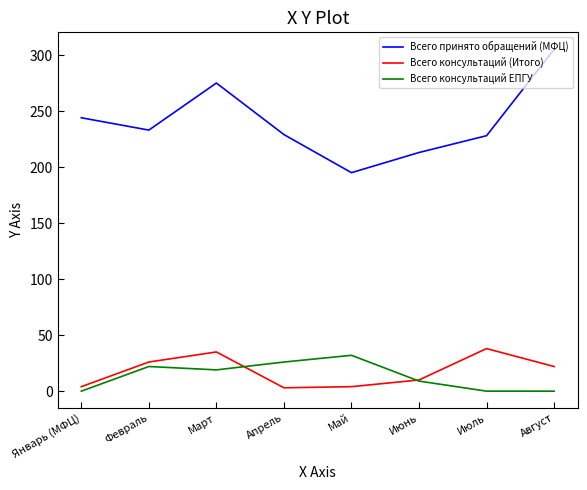

How many distinct data groups are displayed?

3